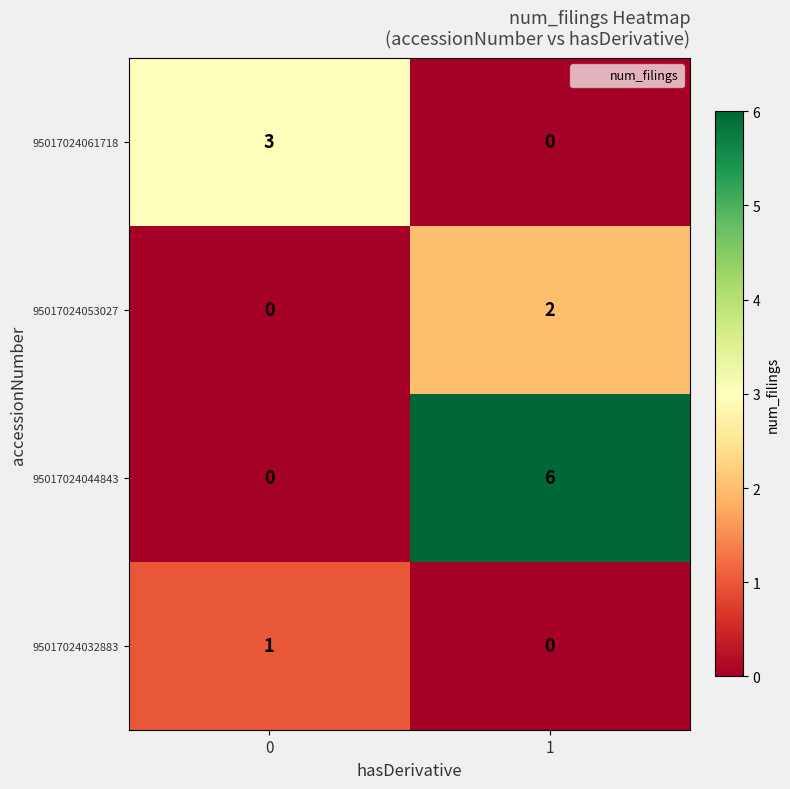

List the labels in order of 95017024044843 value, smallest first.

0, 1